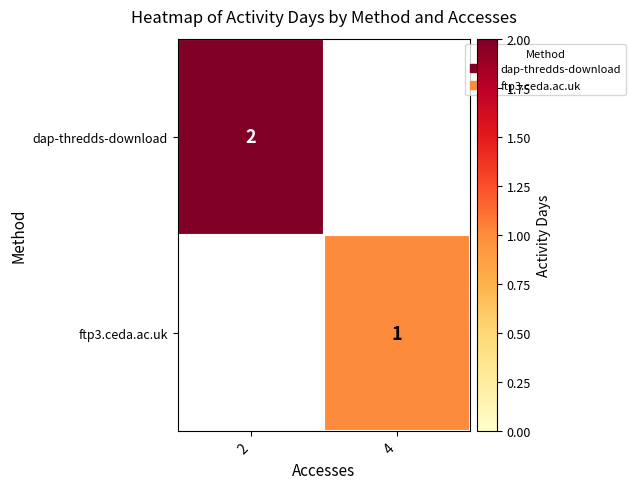

Is it true that dap-thredds-download equals 1 at 2?

False